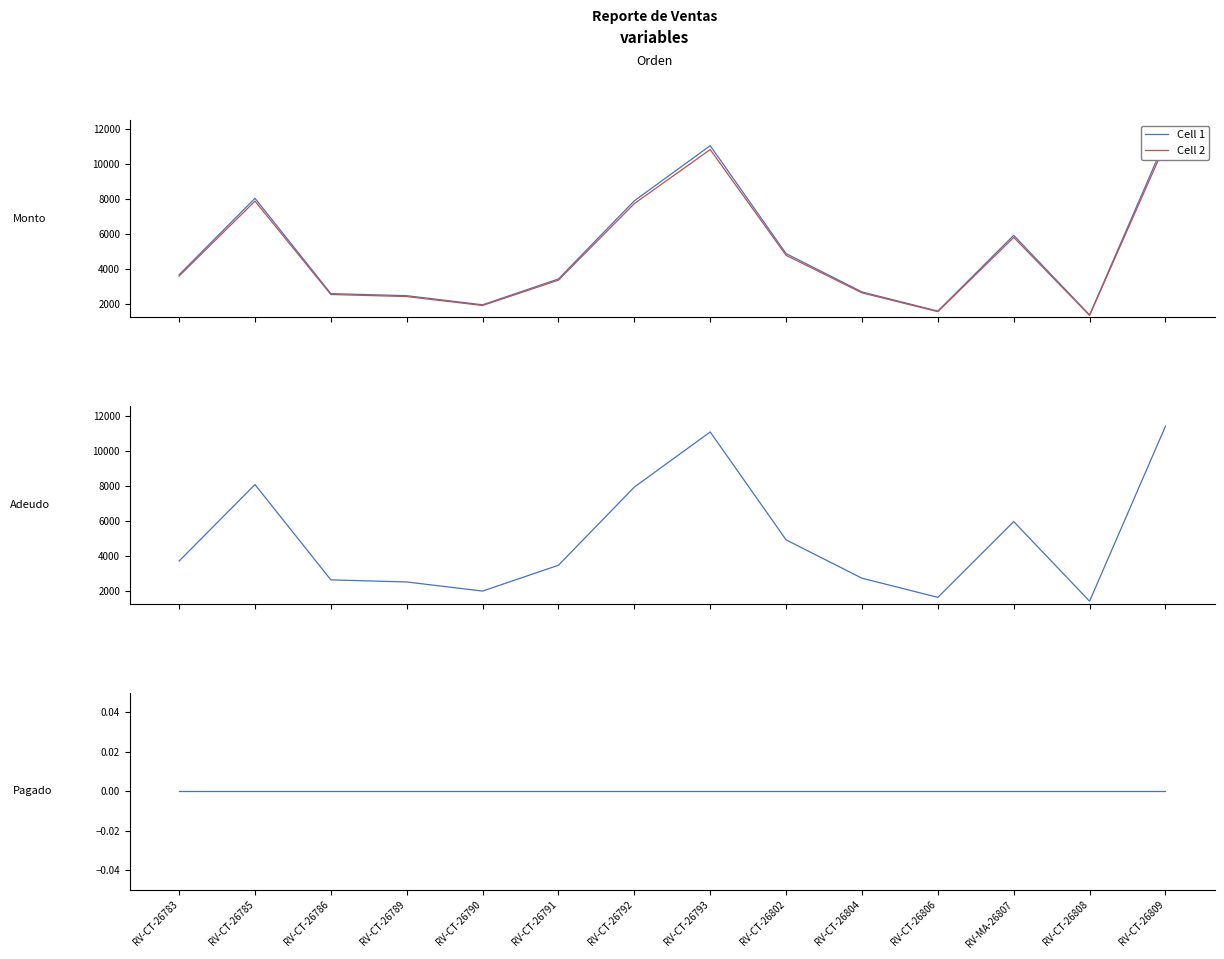

What is the spread (max minus min) of values at RV-CT-26804?

2715.0